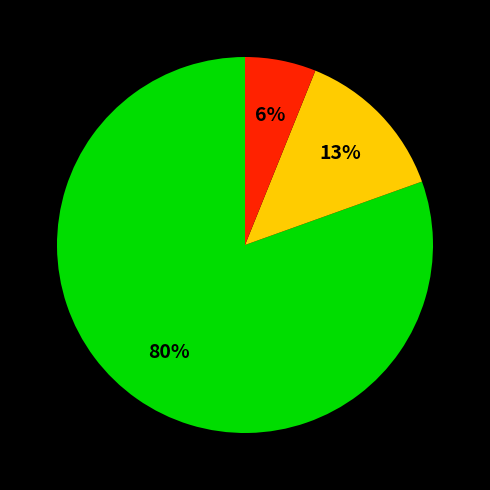

Count the number of slices in the pie.

3